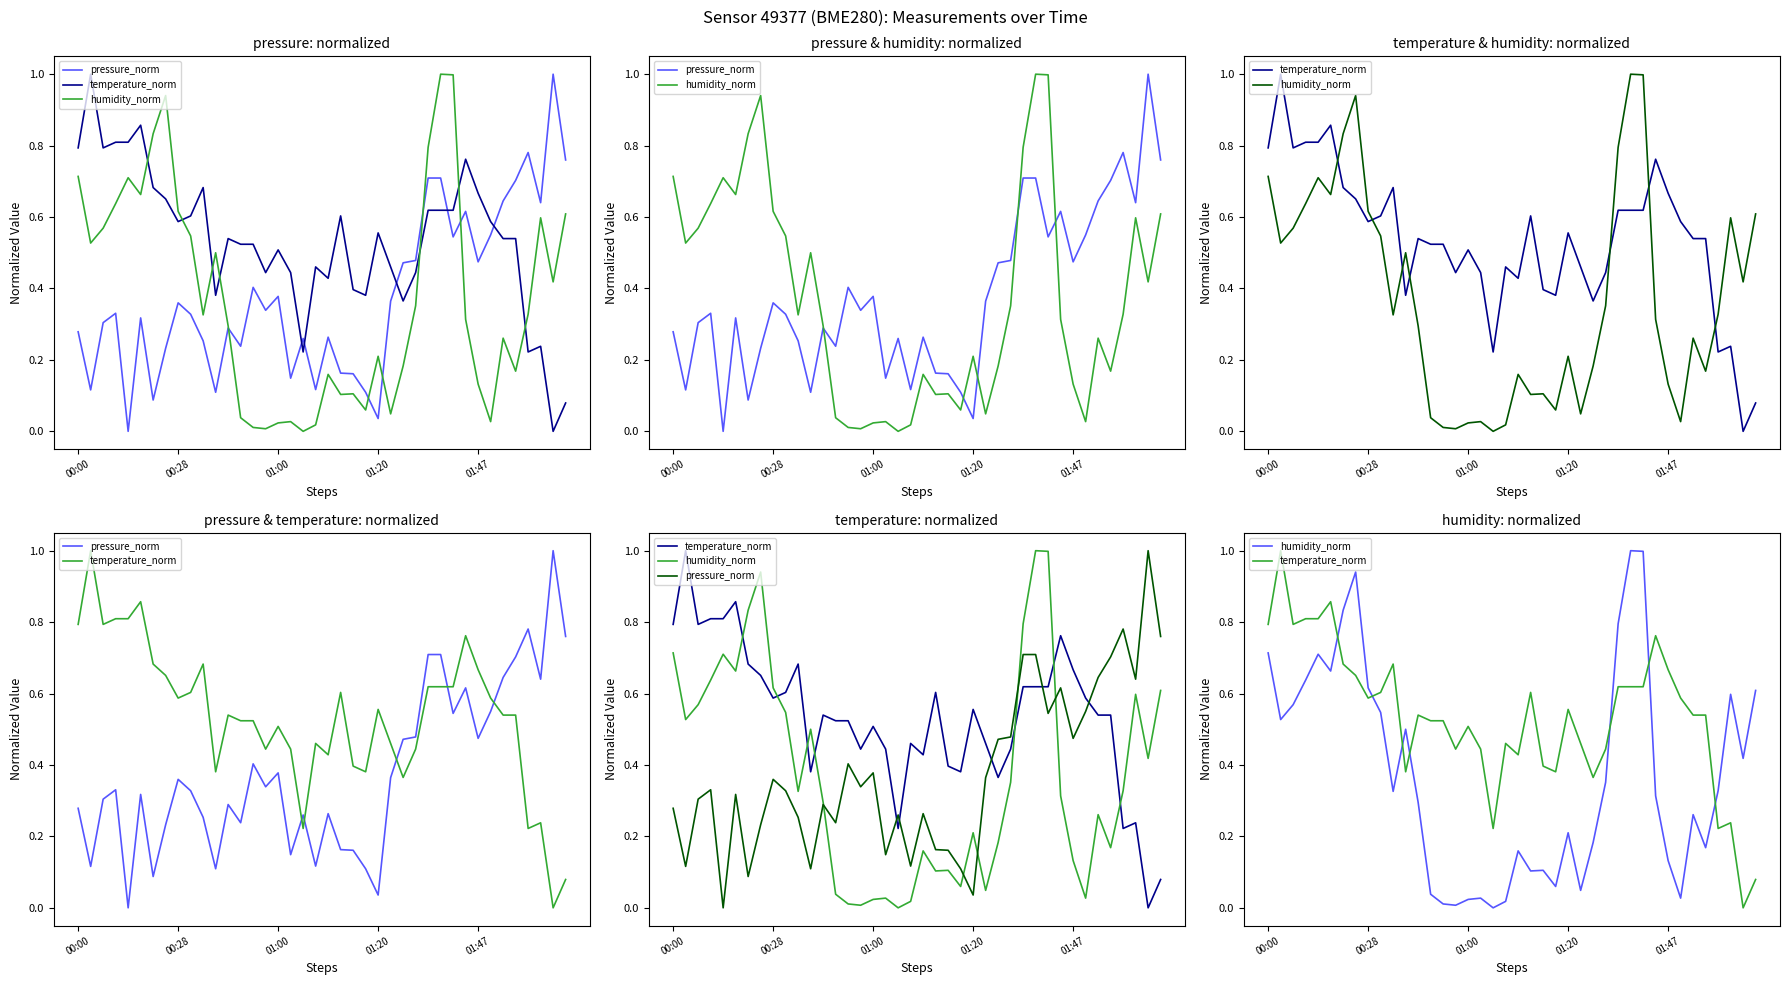

Between 39 and 9, which is larger?

39